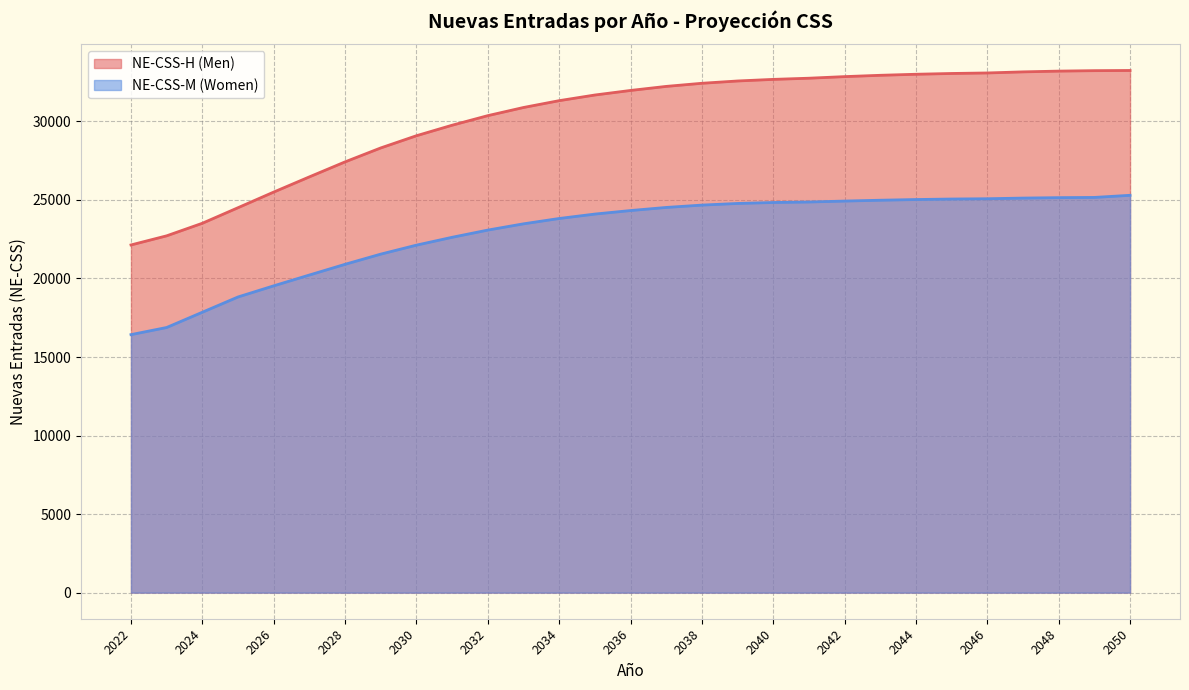

Where does the NE-CSS-M (Women) series first go above 24326?

2036